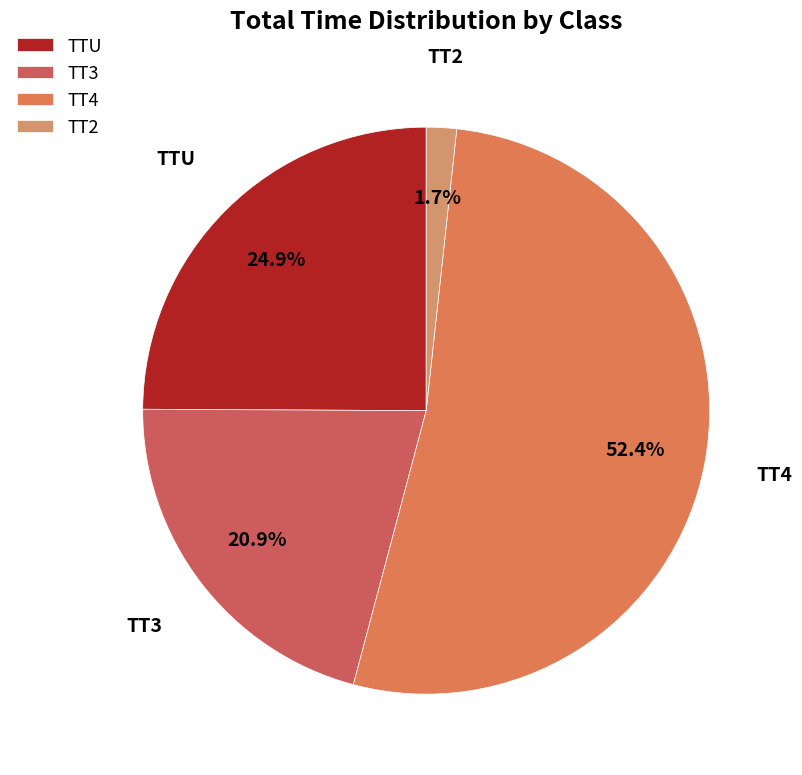

How much of the chart is everything except TT3?

79.1%